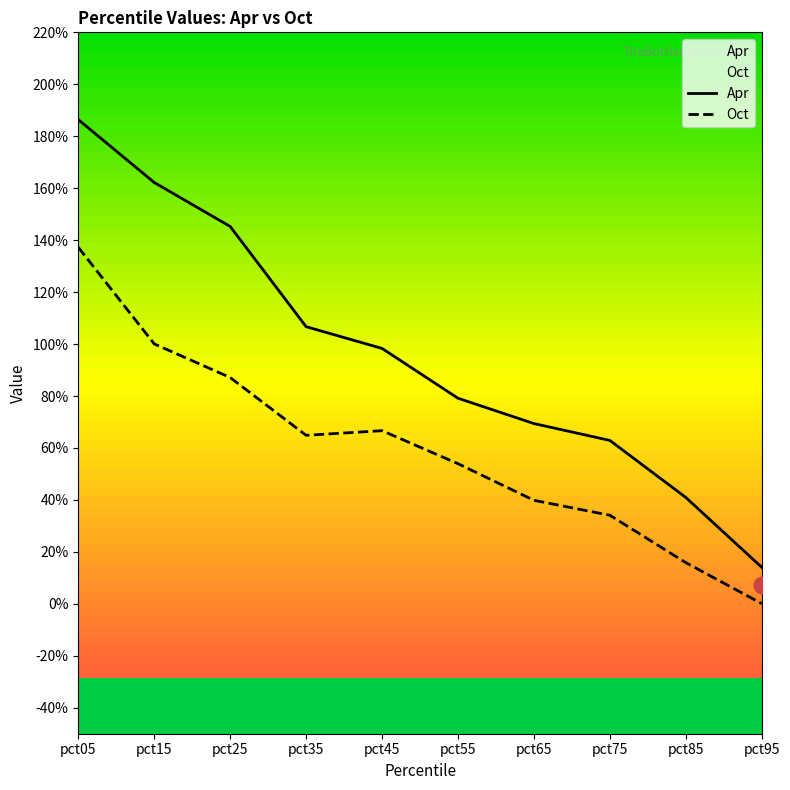

What is the total value across all series at pct65?

1.1